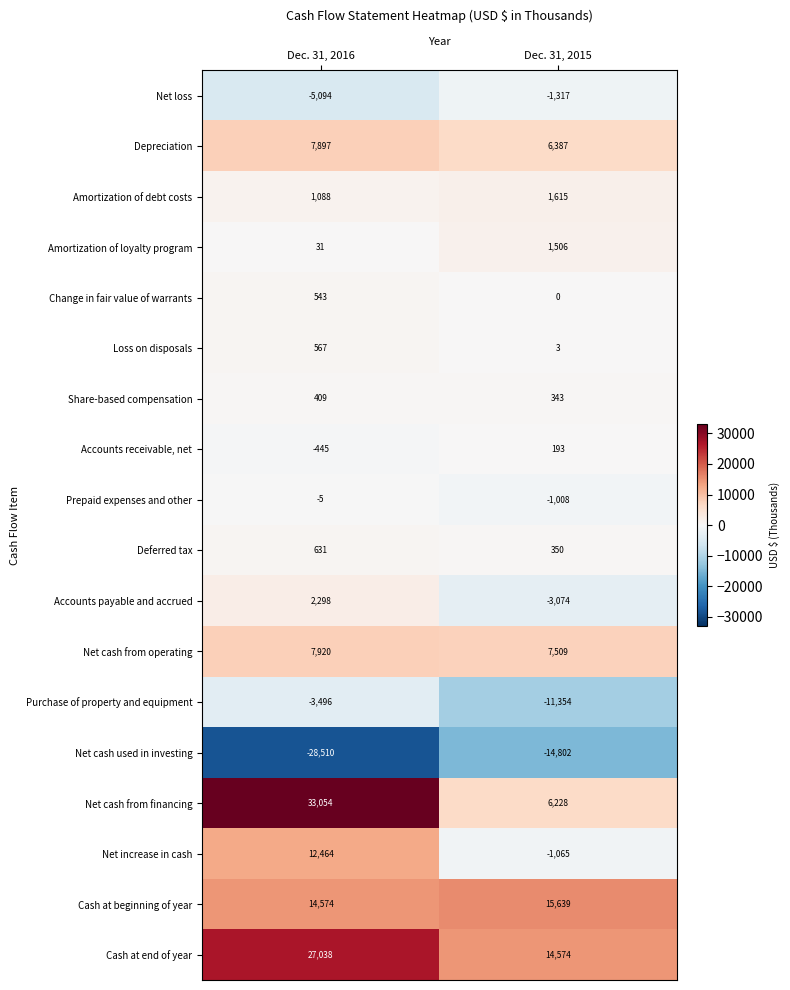

Where is Amortization of loyalty program nearest to the value 768?

Dec. 31, 2016